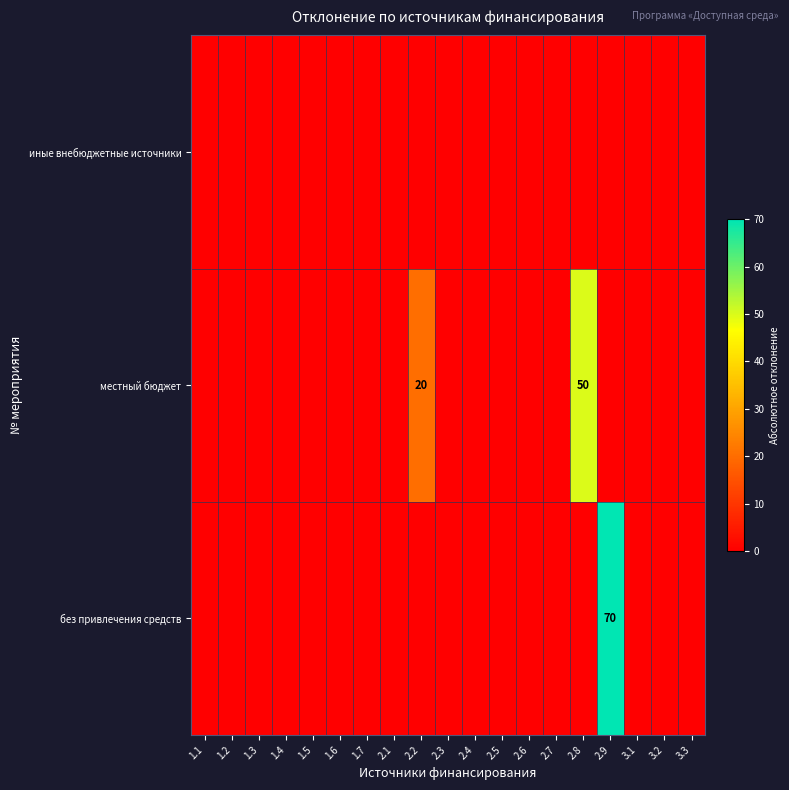

The местный бюджет series shows -16 at 3.1. True or false?

False